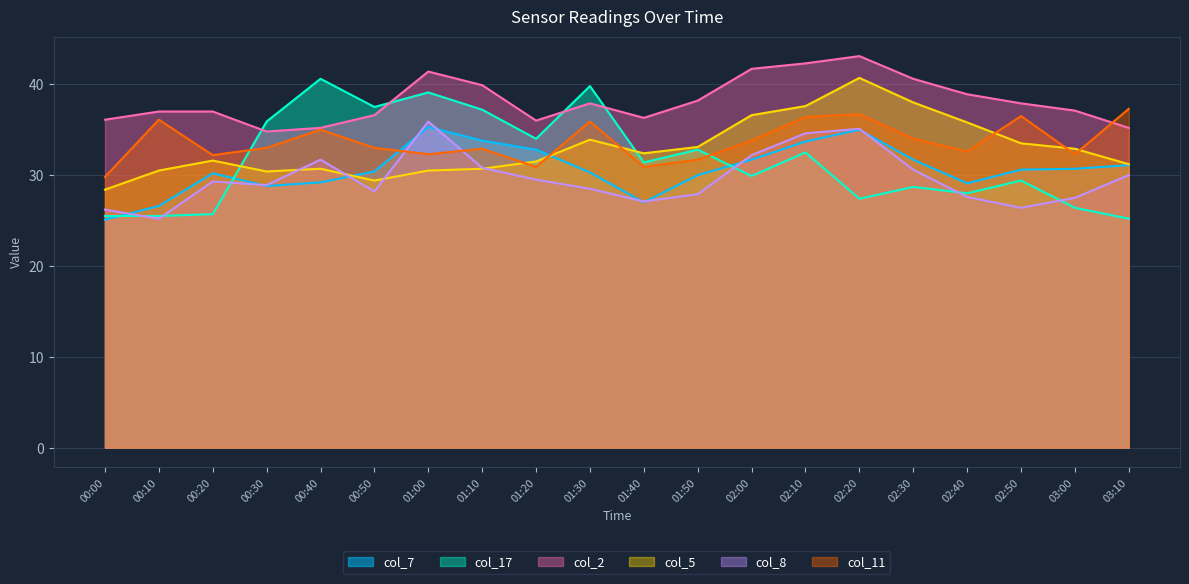

How many lines are shown in the chart?

6